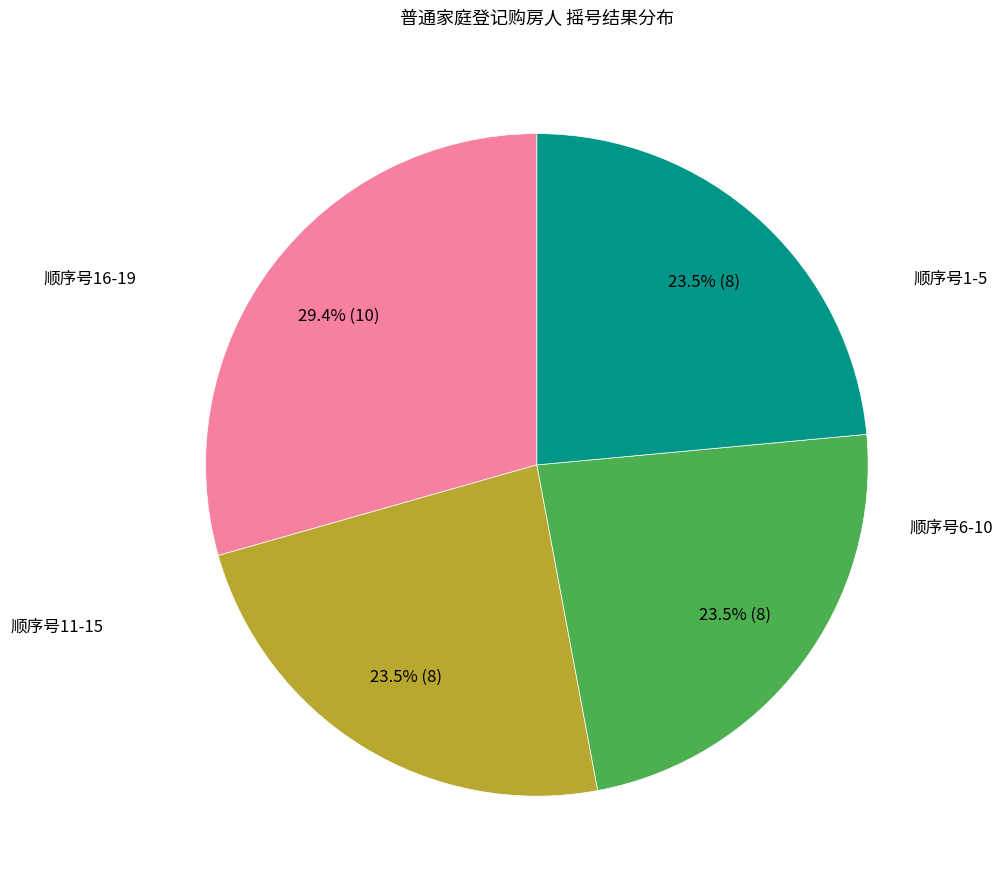

Is there a majority slice in this chart?

No